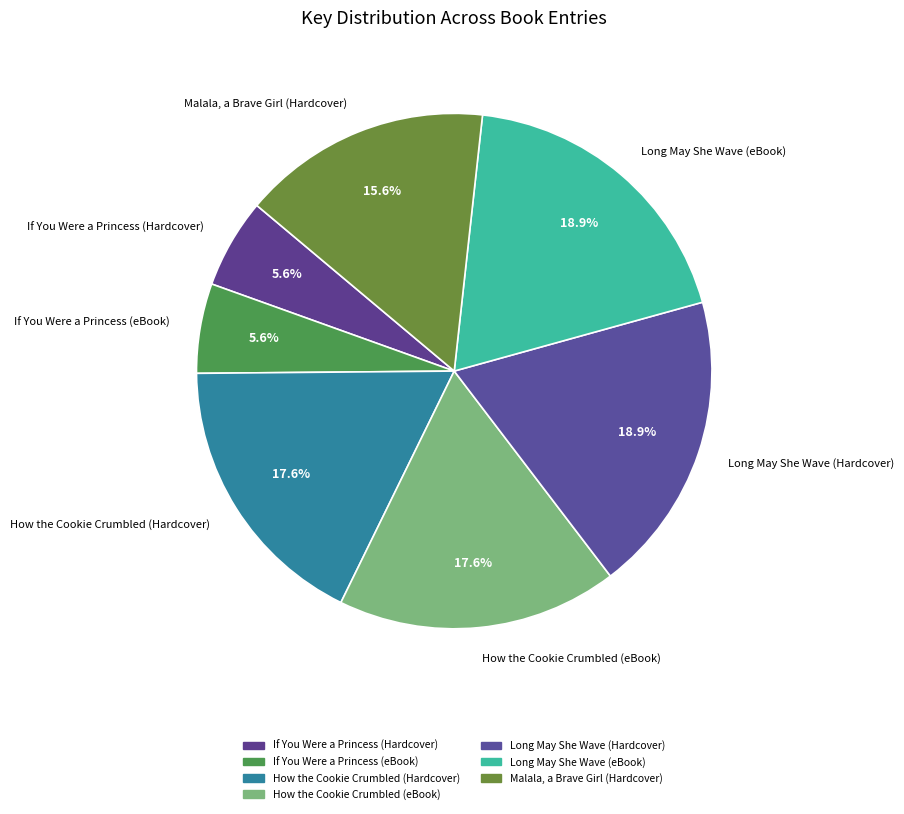

True or false: If You Were a Princess (eBook) accounts for 1% of the total.

False